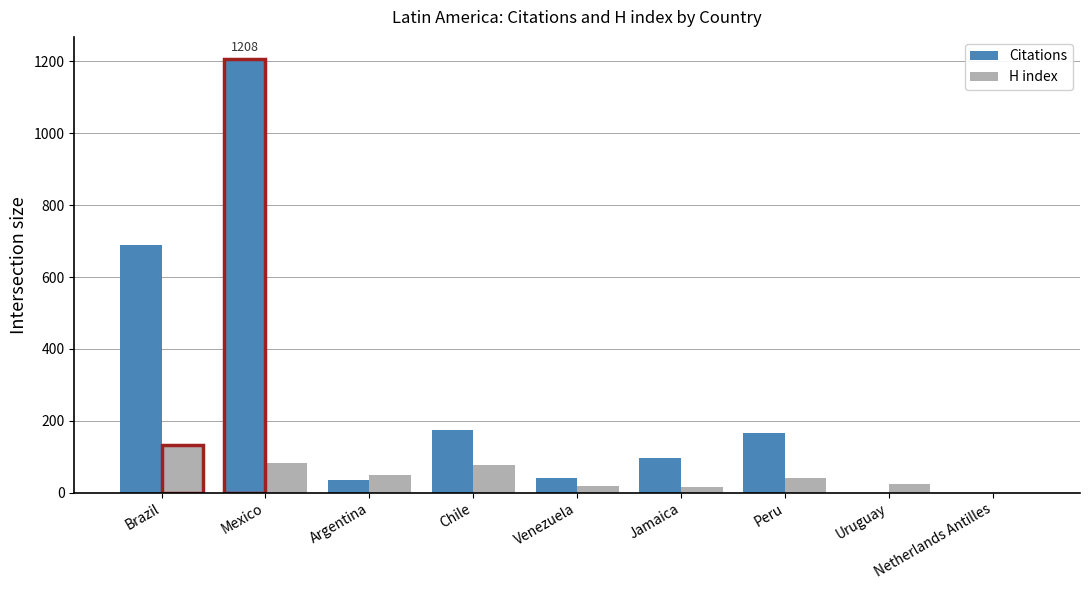

How many data points does each series have?

9